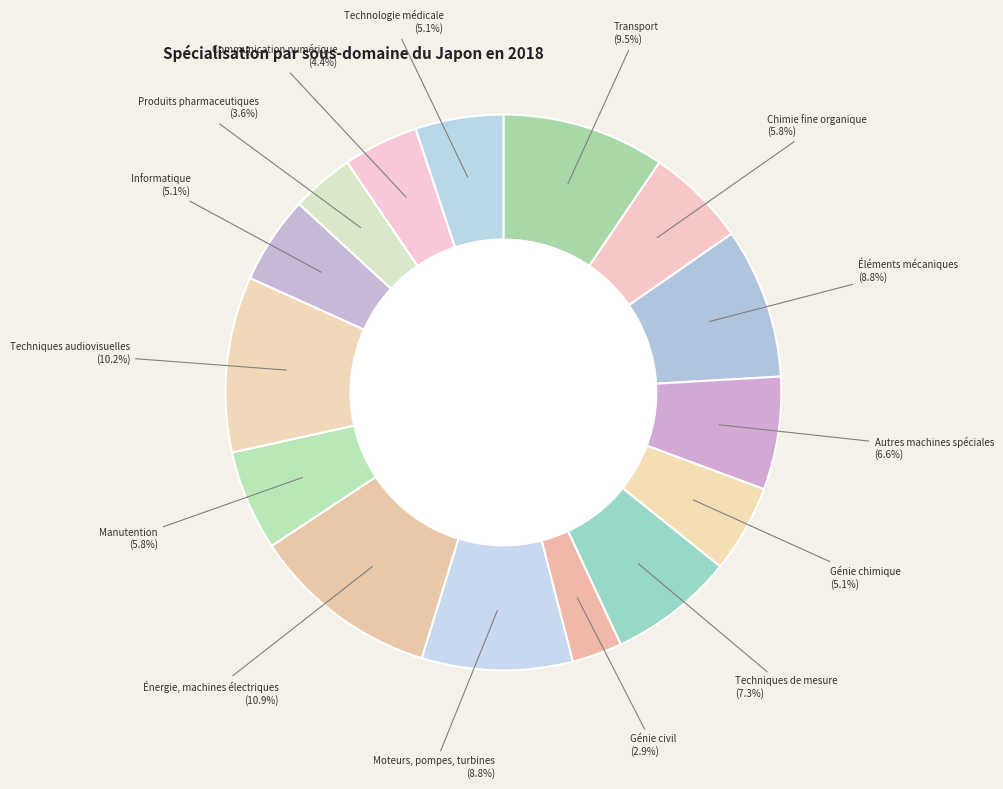

Count the number of slices in the pie.

15